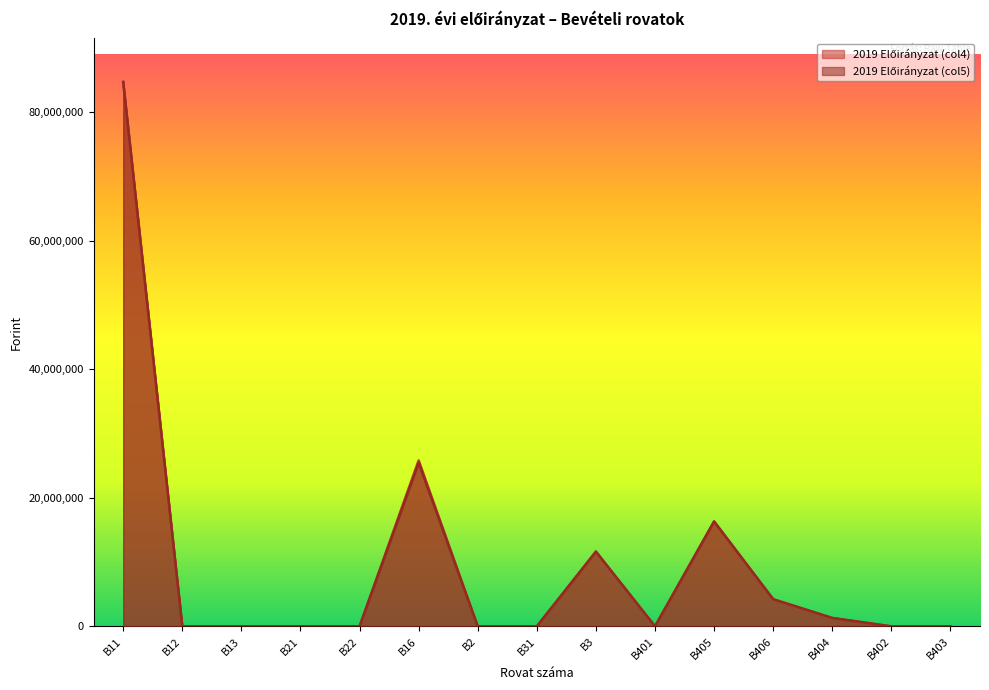

Which series has the largest total across all categories?

2019 Előirányzat (col4)